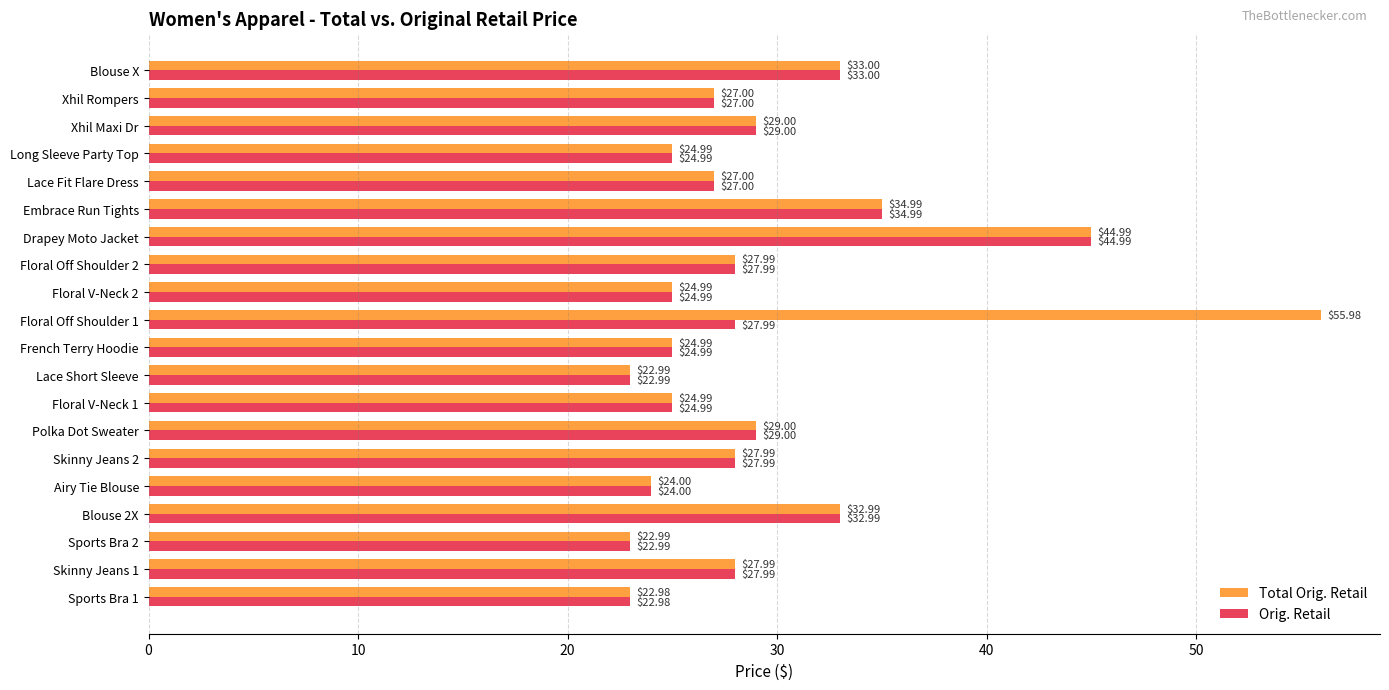

List the series in order of their overall mean, lowest first.

Orig. Retail, Total Orig. Retail